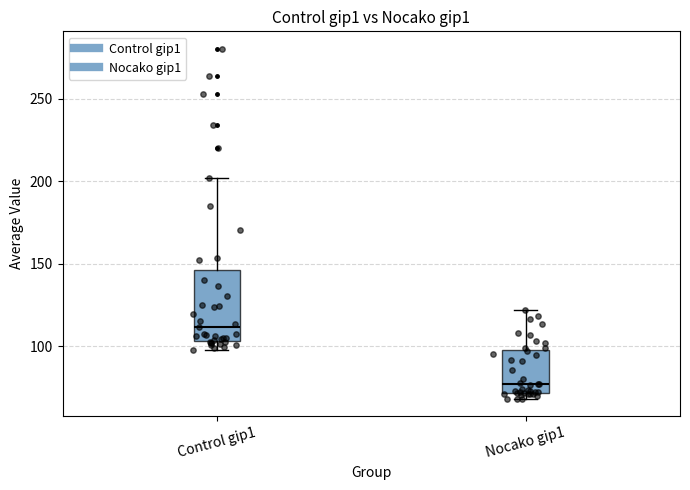

Where does the median line of the box for Control gip1 sit on the y-axis? The values are not printed on the chart, so give them approximately, as read against the axis.

110